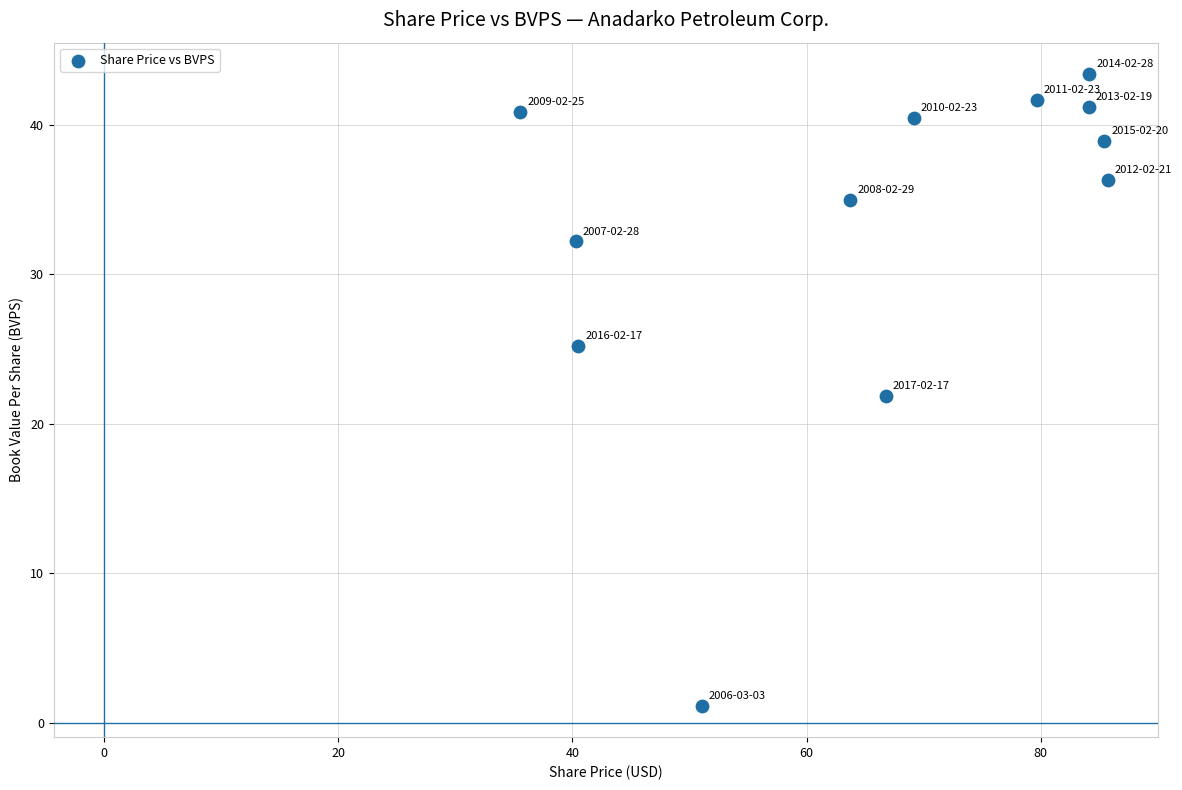

What is the range of X values (max minus min)?

50.2